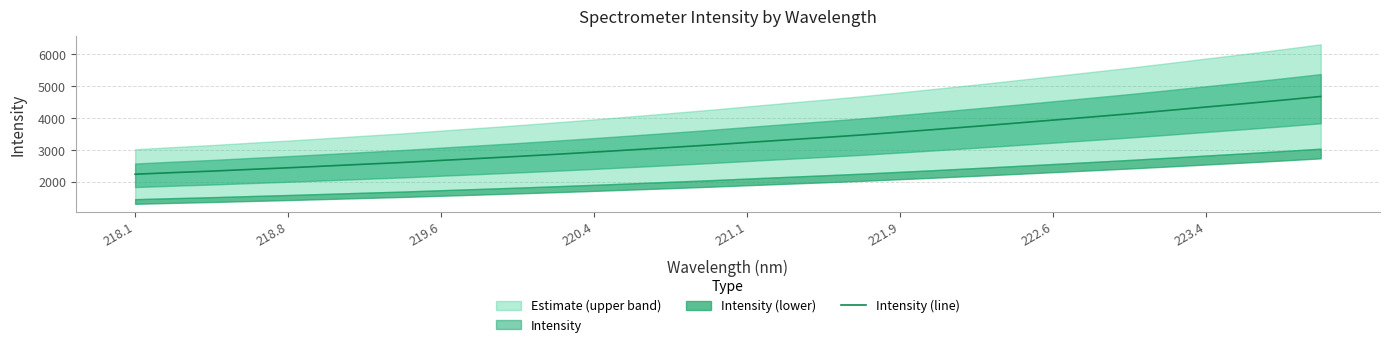

What is the highest value of the Intensity (line) series?

4677.2